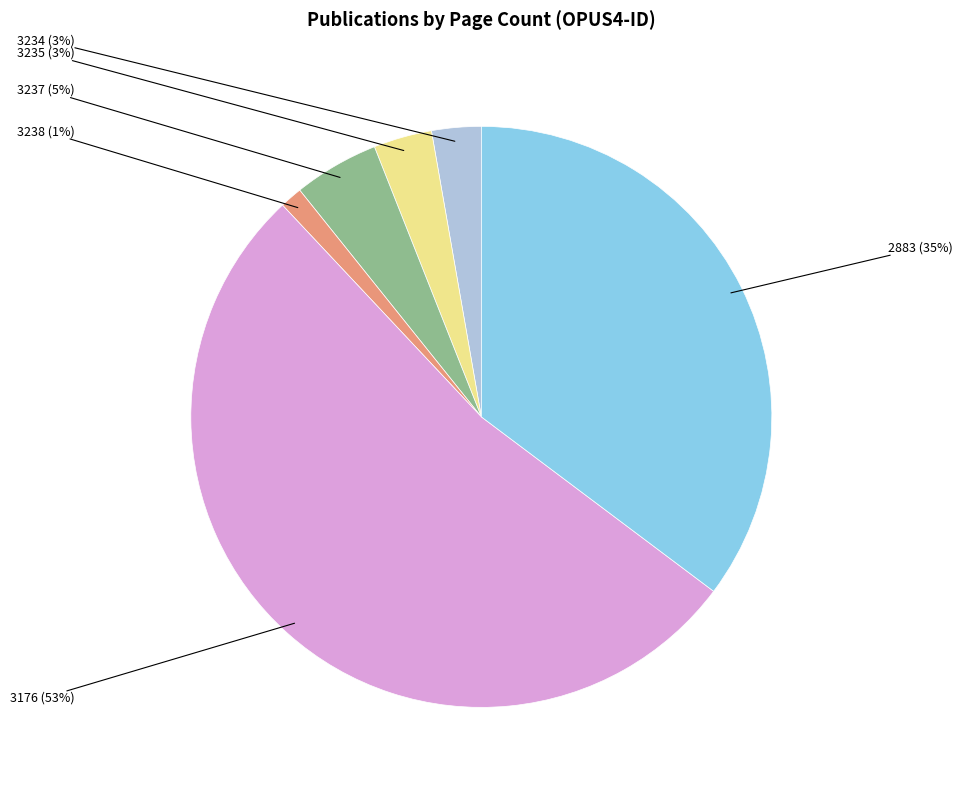

Is there any slice that represents more than half of the pie?

Yes